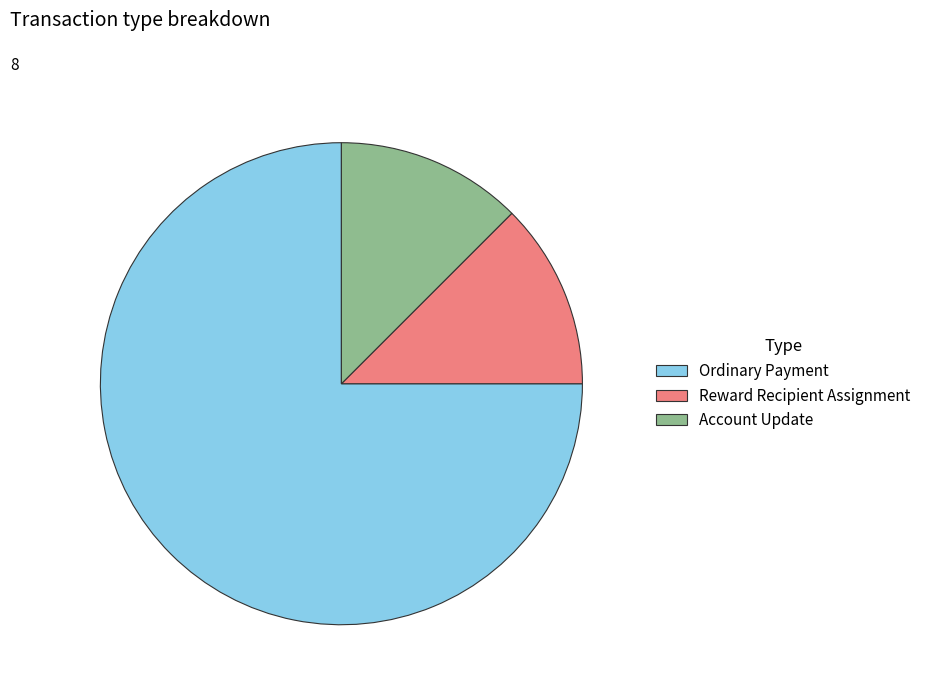

Which category has the biggest portion of the pie?

Ordinary Payment